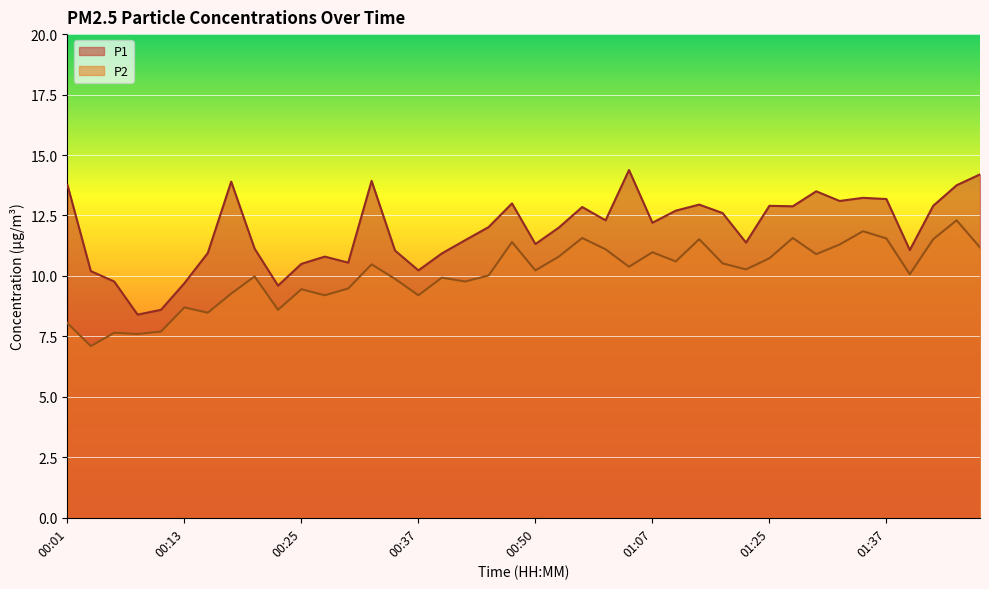

Between 00:20 and 01:42, which series saw the biggest shift?

P1